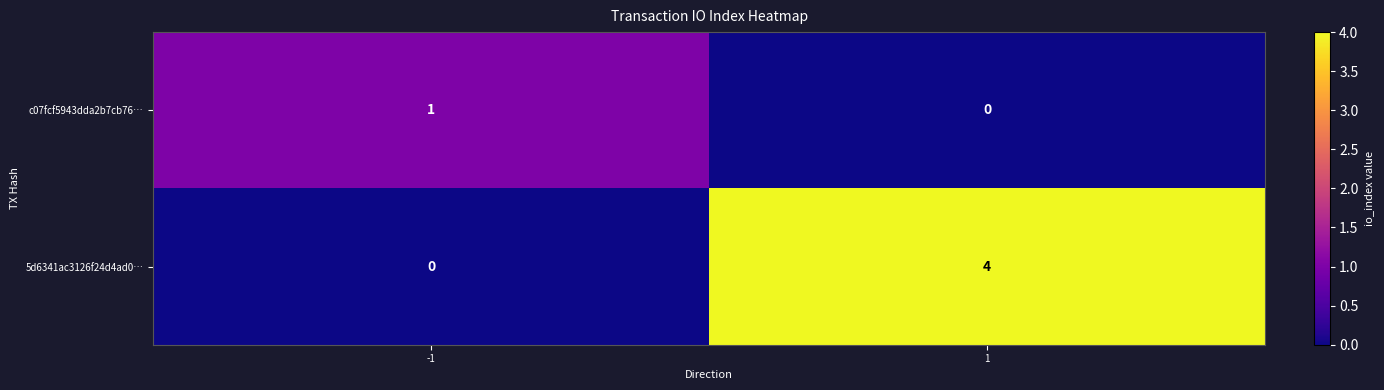

What is the greatest value displayed?

4